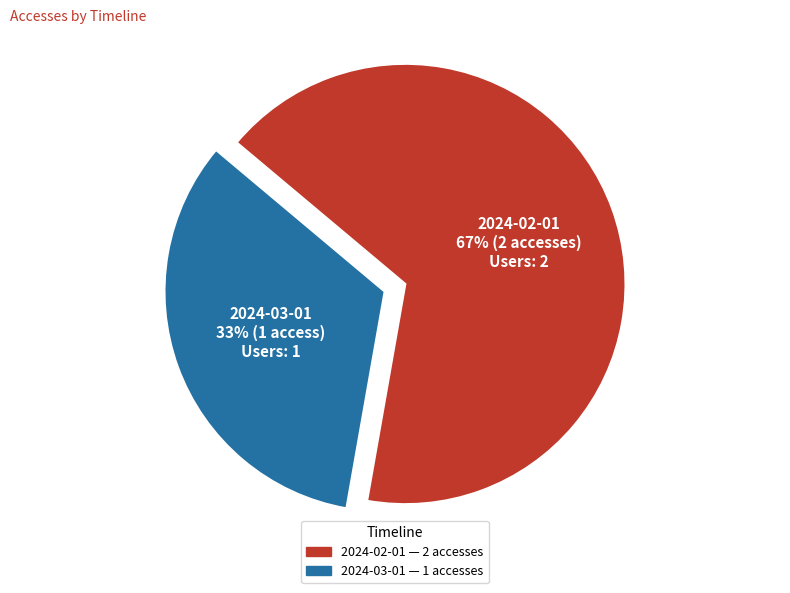

To the nearest percent, what percentage of the pie is 2024-03-01?

33%